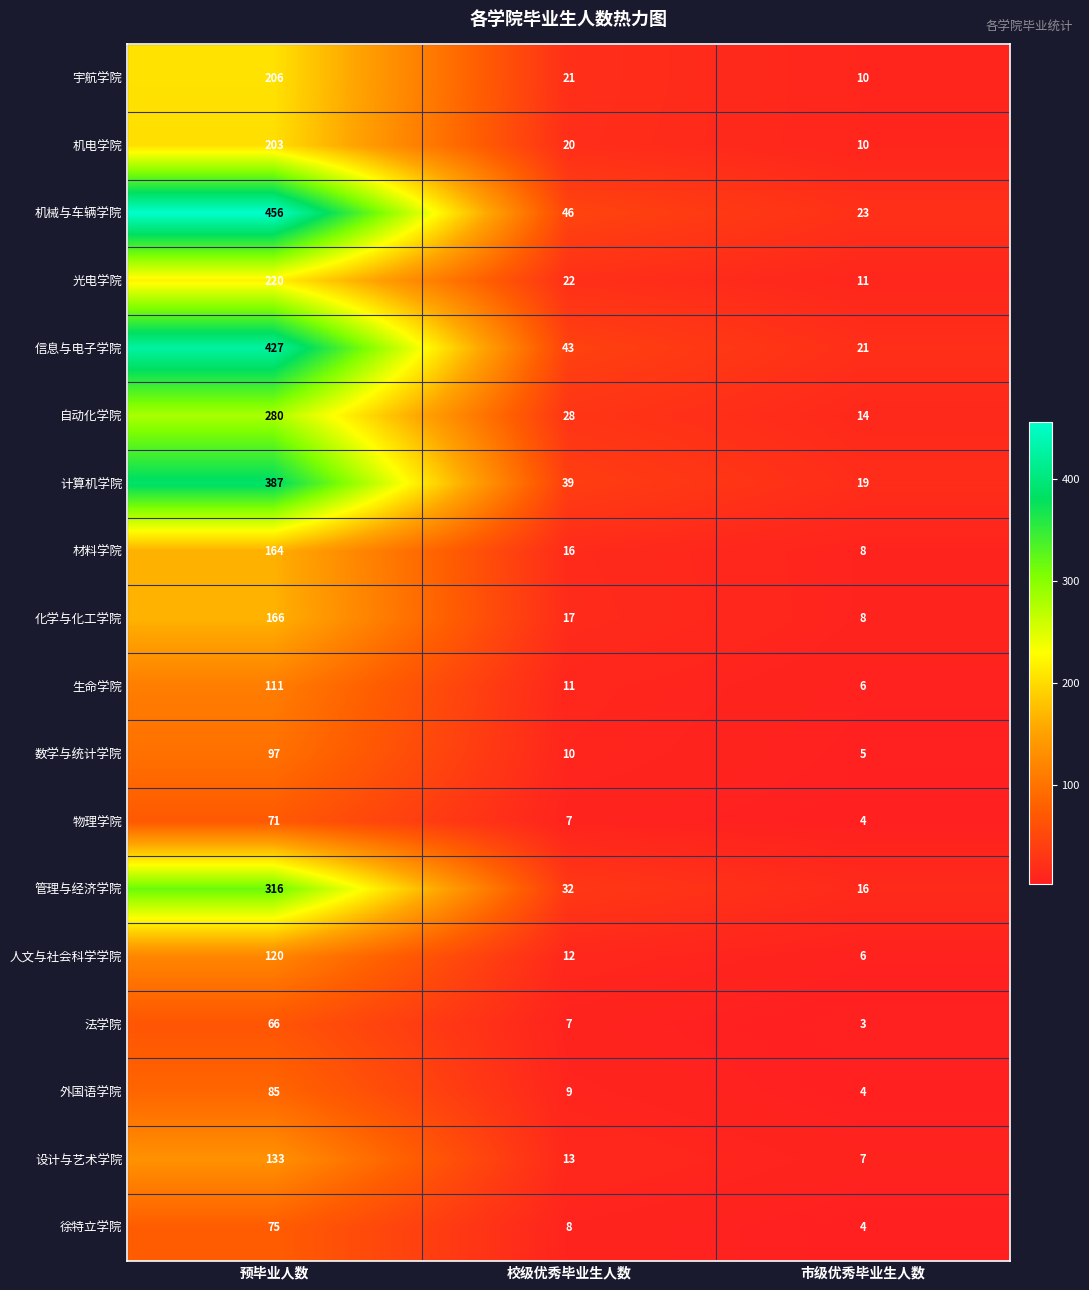

What is the greatest value displayed?

456